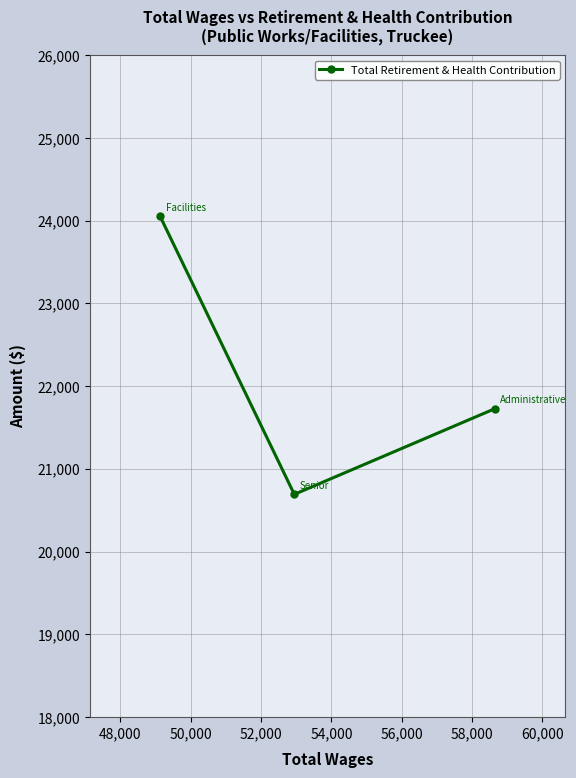

Reading left to right, what are all the values shown in this chart?

24055	20693	21728